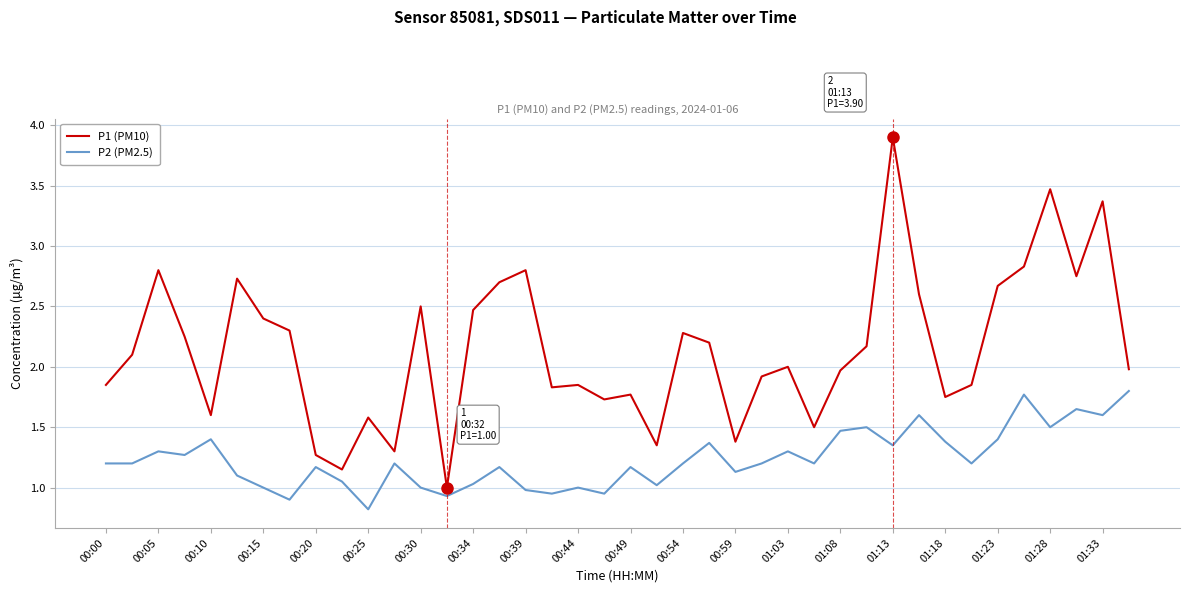

Which series has the largest range (max minus min)?

P1 (PM10)